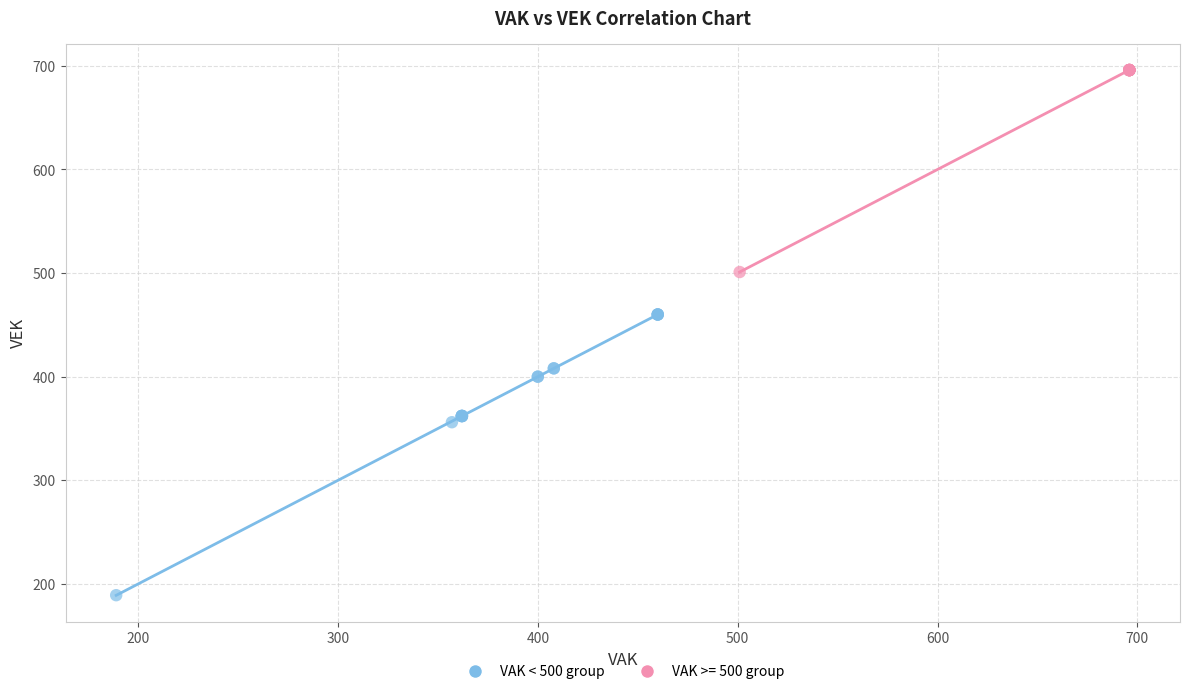

Which series has the largest Y range (max minus min)?

VAK < 500 group